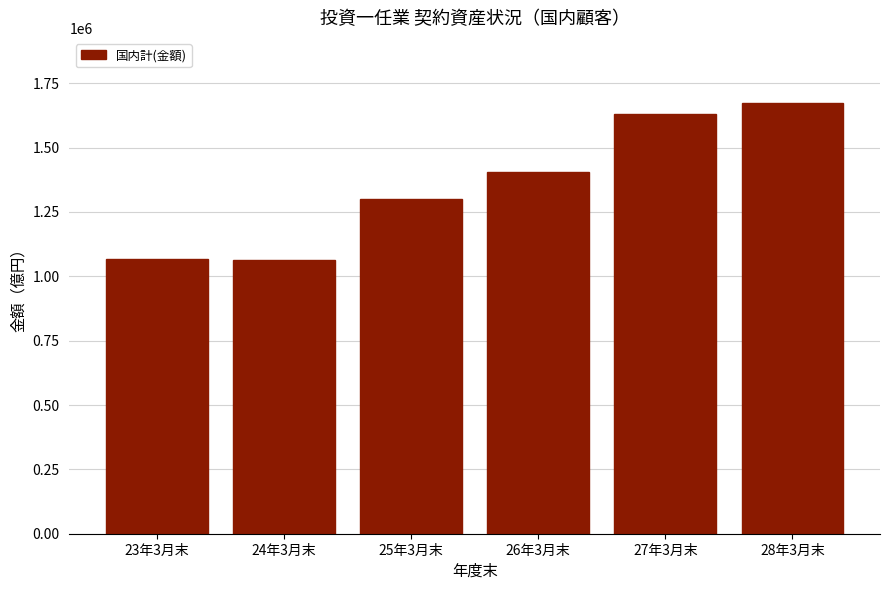

What is the average value?

1357157.9